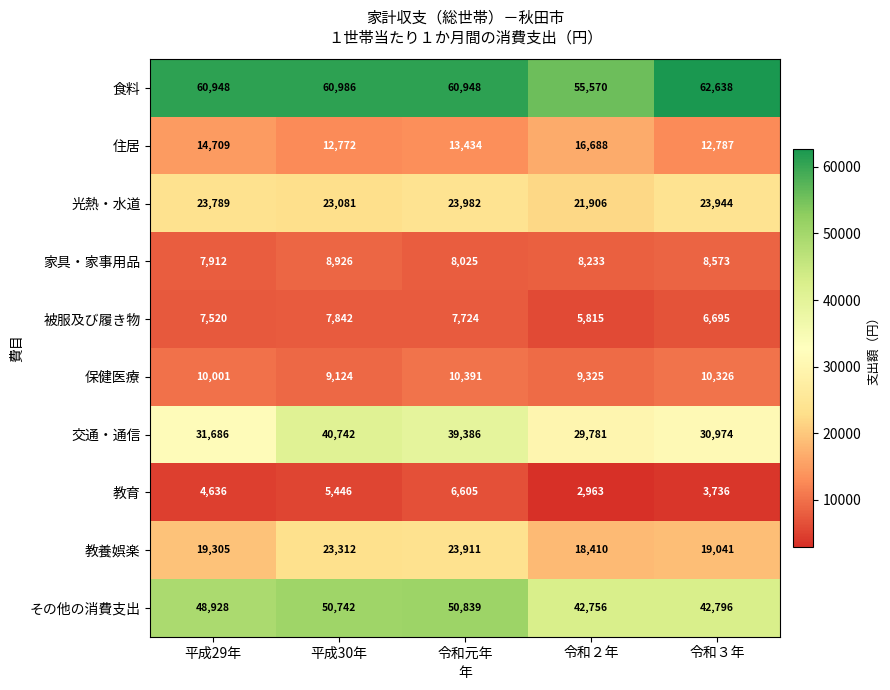

Rank the categories by 家具・家事用品 value from highest to lowest.

平成30年, 令和３年, 令和２年, 令和元年, 平成29年